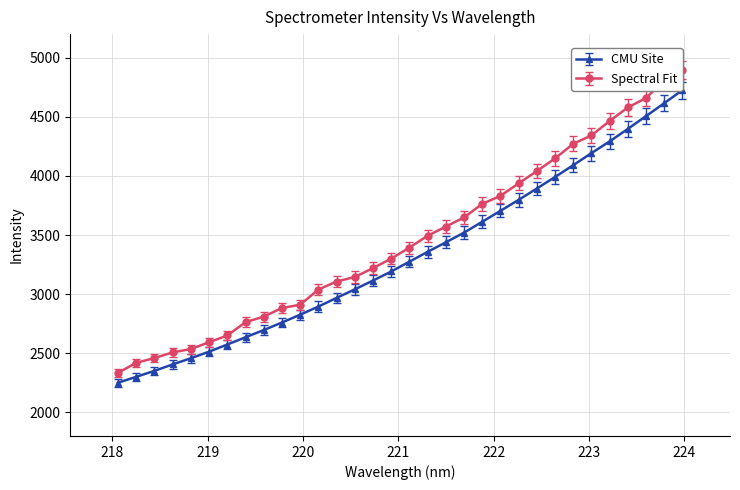

Is this an area chart (filled region under the line)?

No